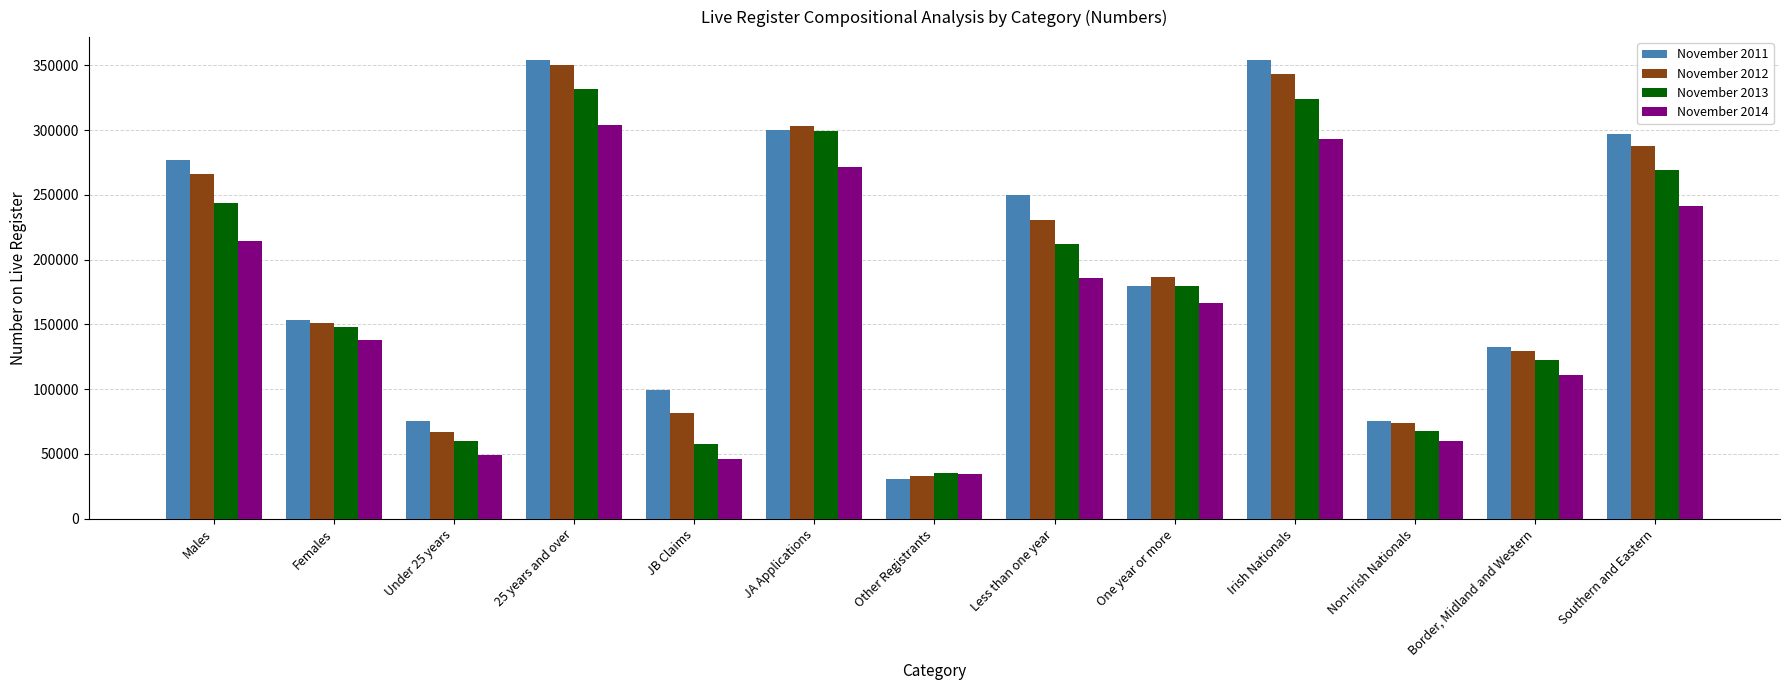

What is the difference between the highest and lowest values at Non-Irish Nationals?

15618